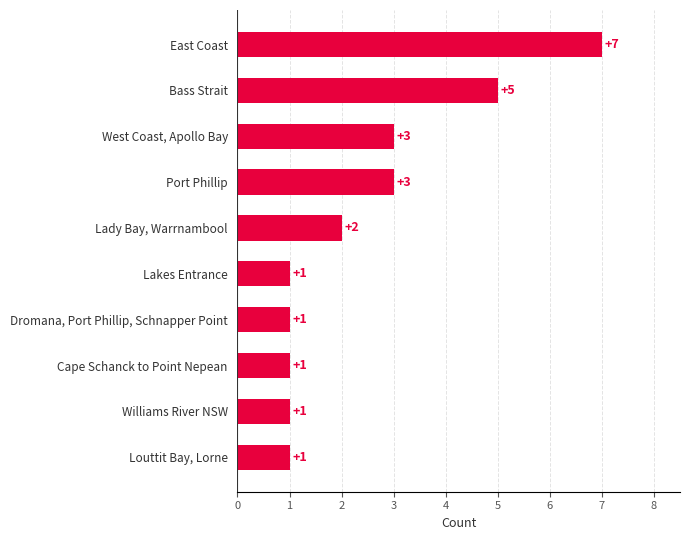

Reading bottom to top, list all the values displayed in this chart.

Louttit Bay, Lorne=1	Williams River NSW=1	Cape Schanck to Point Nepean=1	Dromana, Port Phillip, Schnapper Point=1	Lakes Entrance=1	Lady Bay, Warrnambool=2	Port Phillip=3	West Coast, Apollo Bay=3	Bass Strait=5	East Coast=7